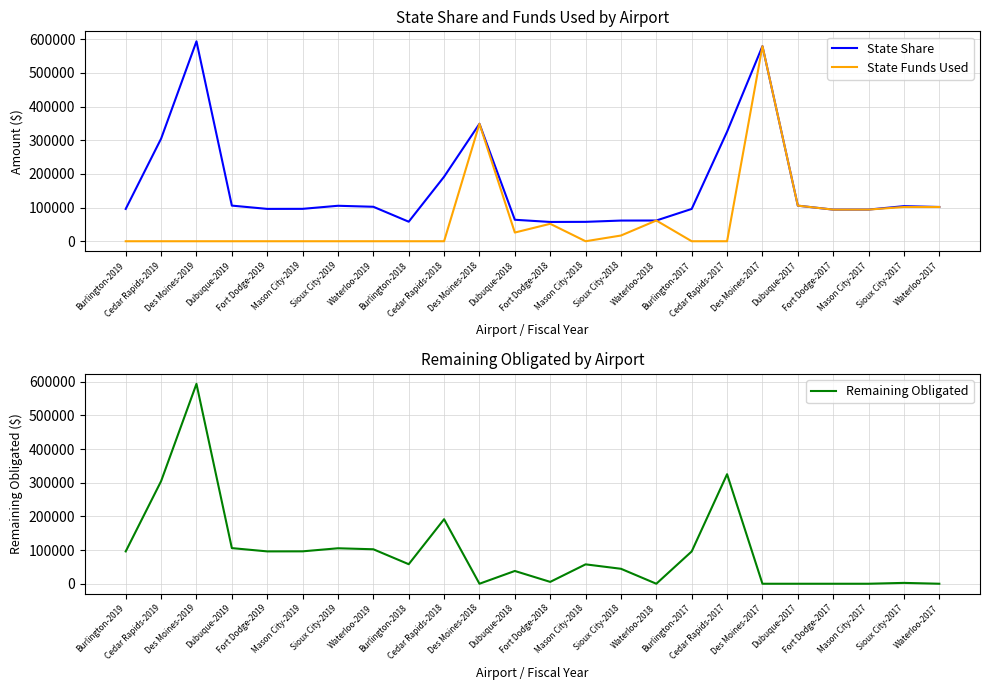

Count the number of data series in this chart.

3